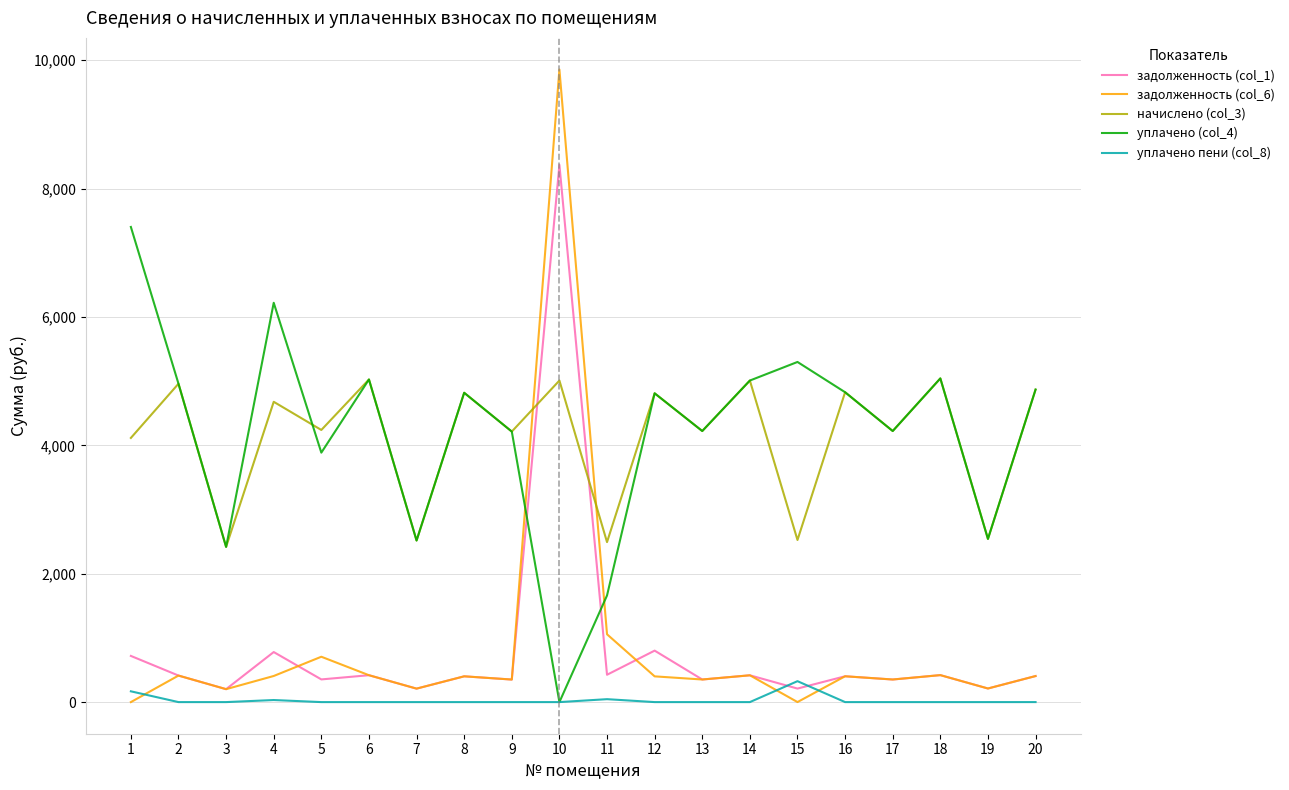

What is the maximum value shown in the chart?

9854.8